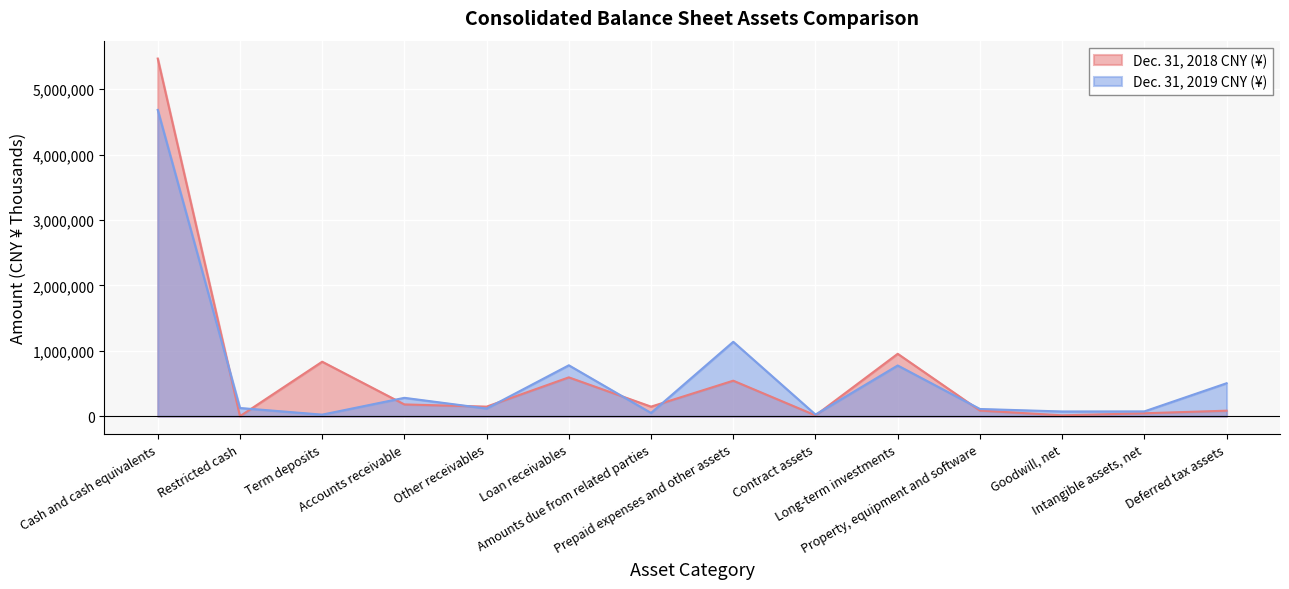

Reading right to left, list all the values displayed in this chart.

Dec. 31, 2018 CNY (¥): 84338	44733	13385	86267	954158	12642	543088	146273	593943	146438	180141	833478	0	5469077
Dec. 31, 2019 CNY (¥): 503987	73476	72224	110376	775644	24824	1137787	50000	778480	117340	280995	24000	125437	4684003